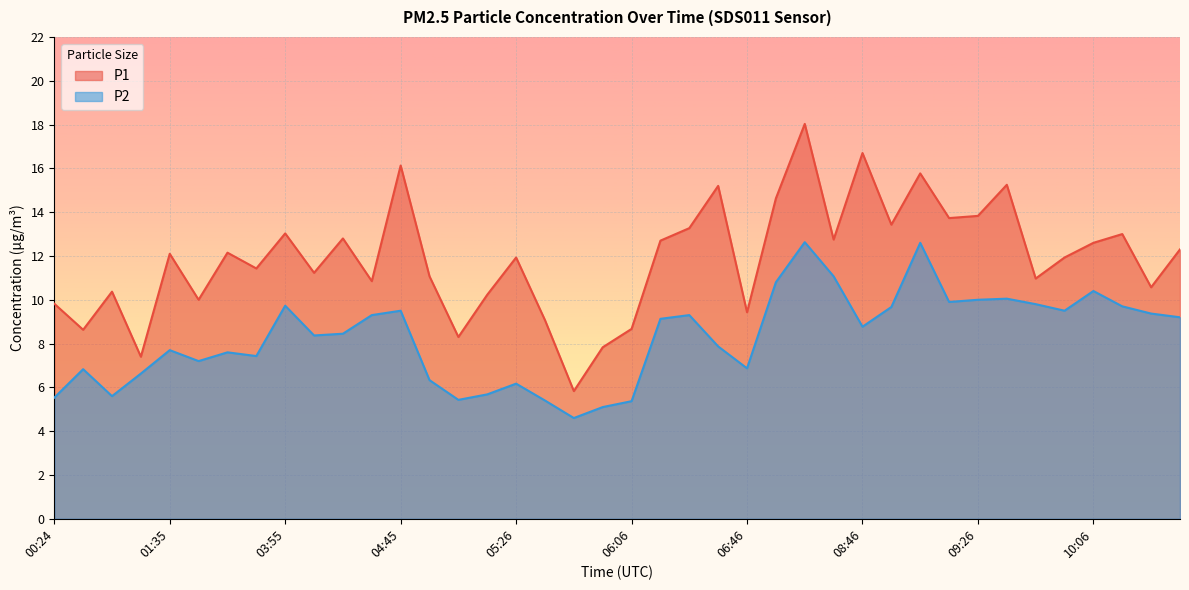

Which has a higher value, 03:05 or 10:36?

10:36